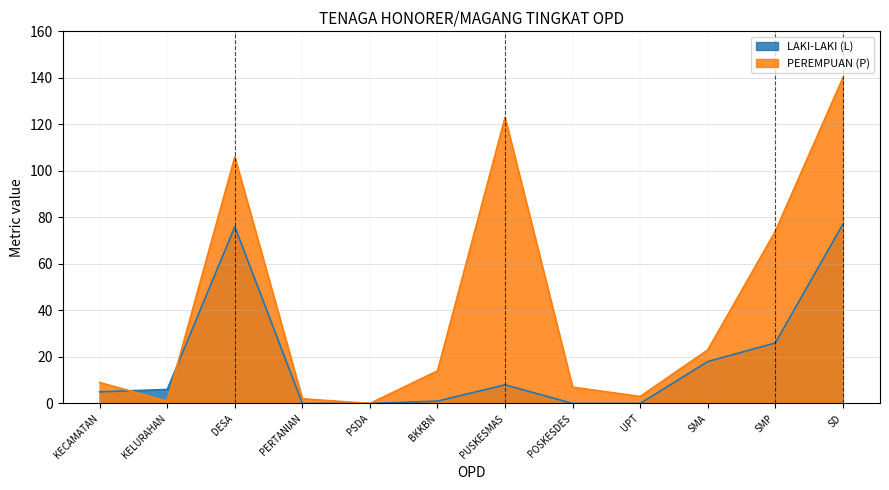

True or false: LAKI-LAKI (L) and PEREMPUAN (P) intersect in this chart.

True